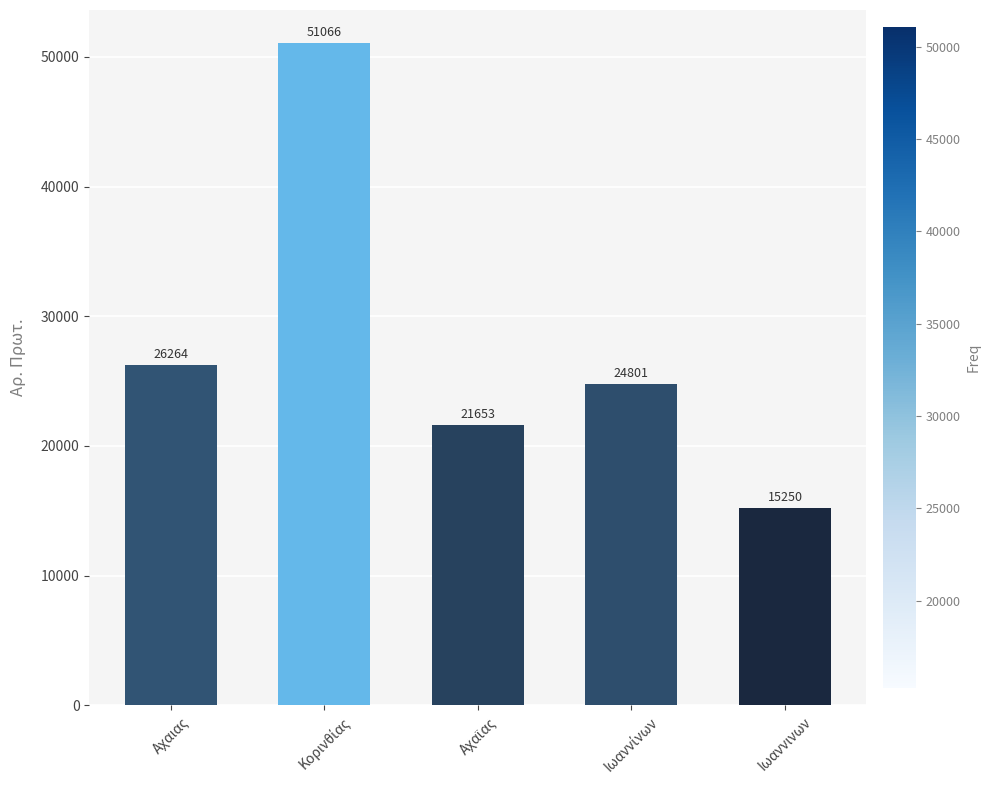

What is the maximum value shown in the chart?

51066